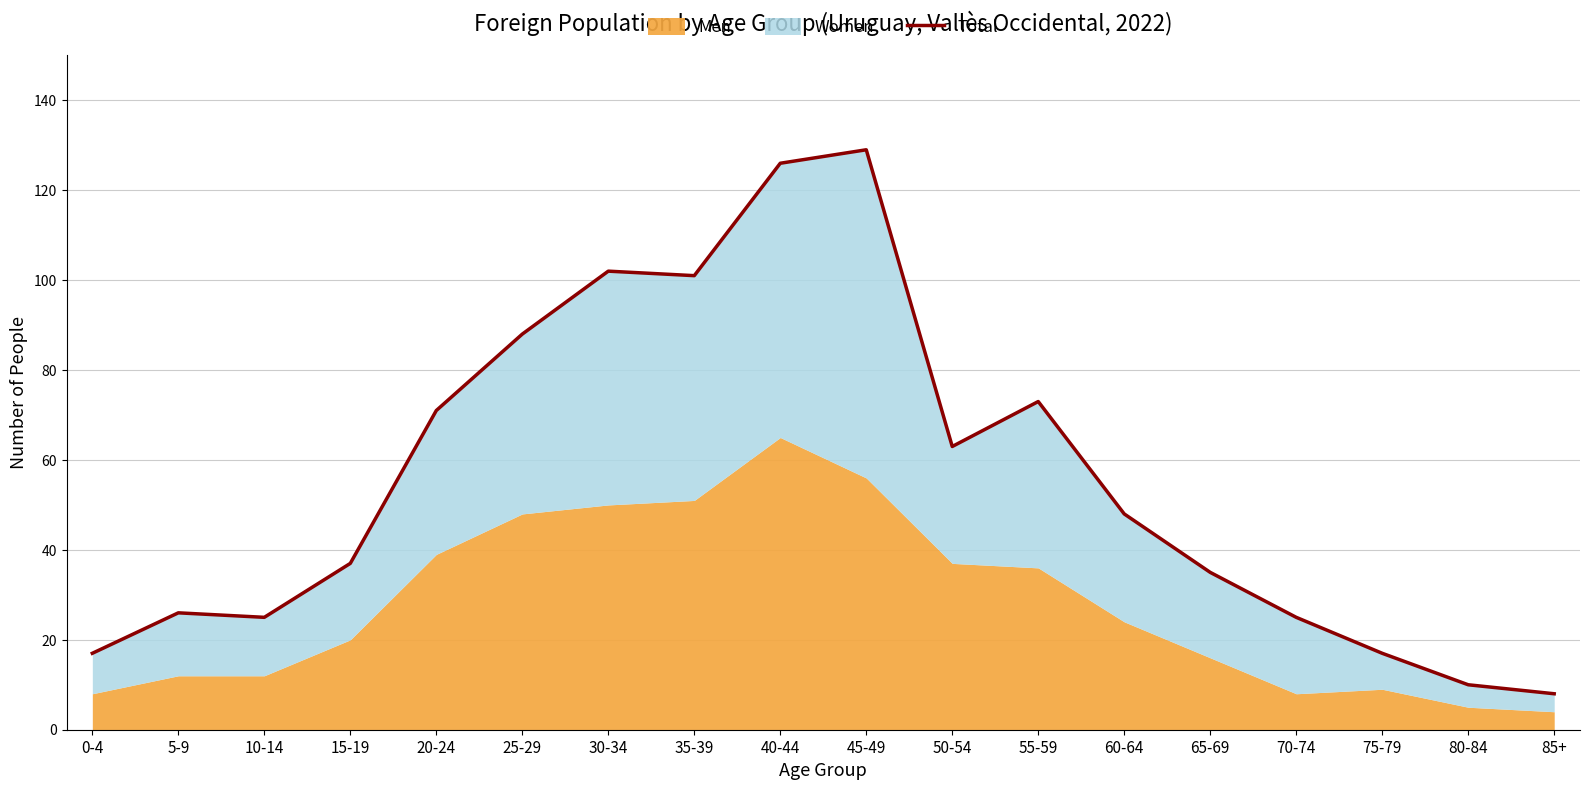

At which label does the data first exceed 48?

20-24